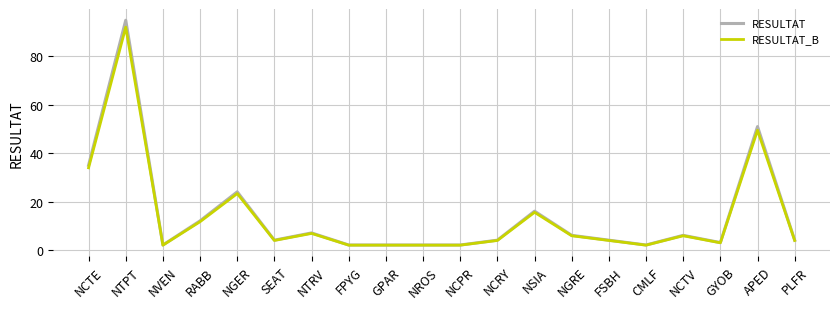

At which category is the sum across all series the highest?

NTPT